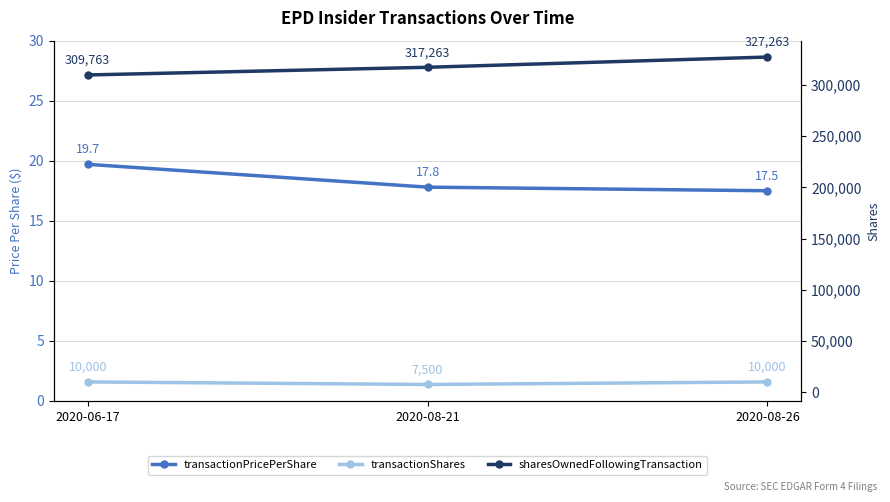

What is the lowest value of the transactionShares series?

7500.0